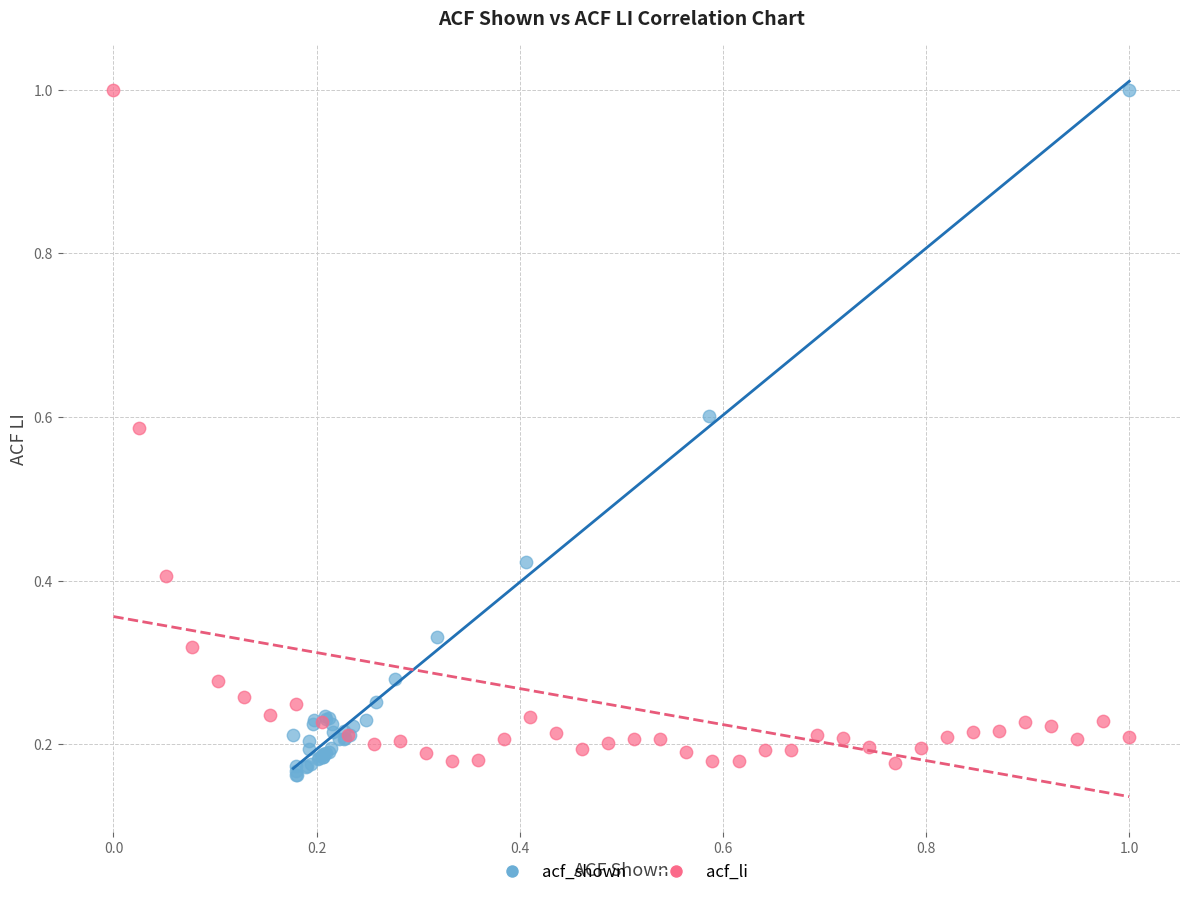

Which series has the widest spread of Y values?

acf_shown